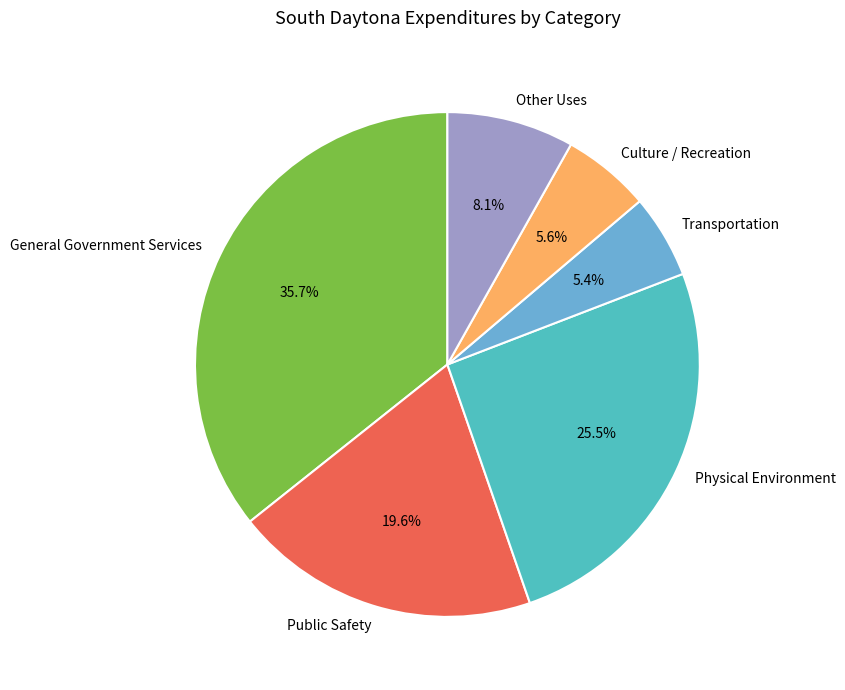

What percentage is NOT represented by Public Safety?

80.4%